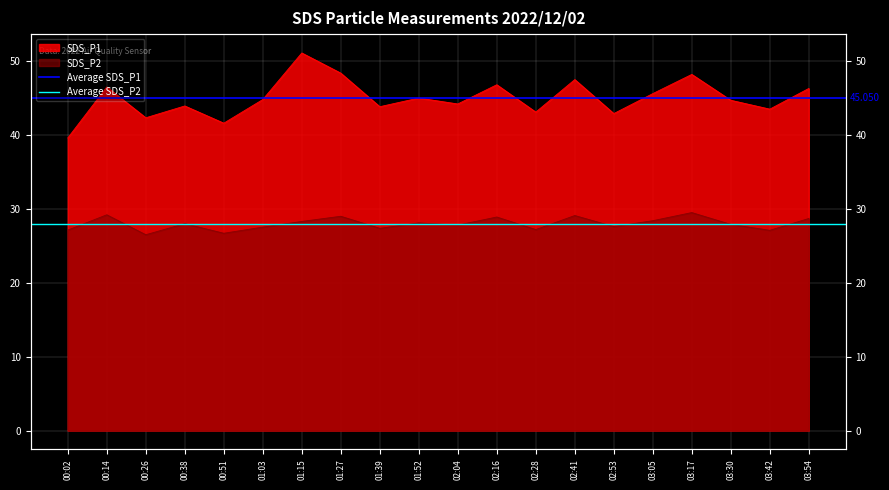

Which category has the lowest value in the Average SDS_P1 series?

00:02